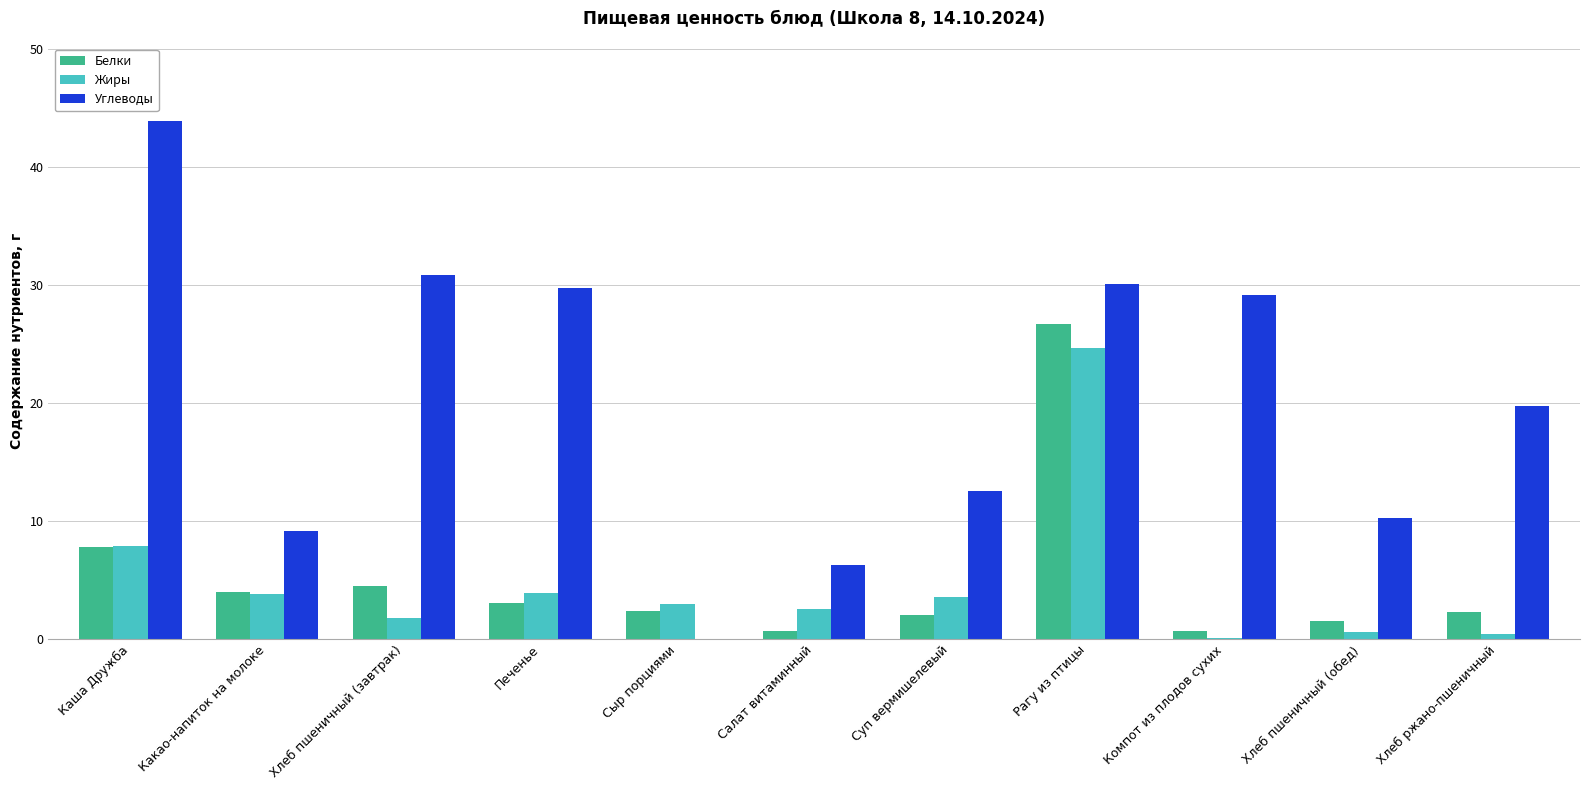

True or false: Углеводы has a value of 12.5 at Суп вермишелевый.

True